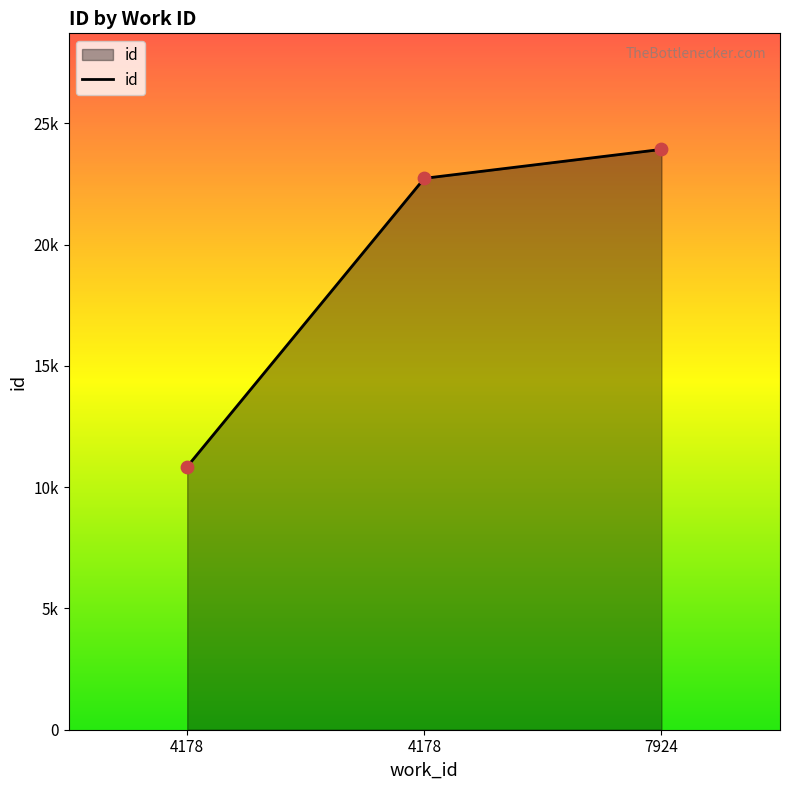

What is the change in value from 4178 to 7924?

+13074